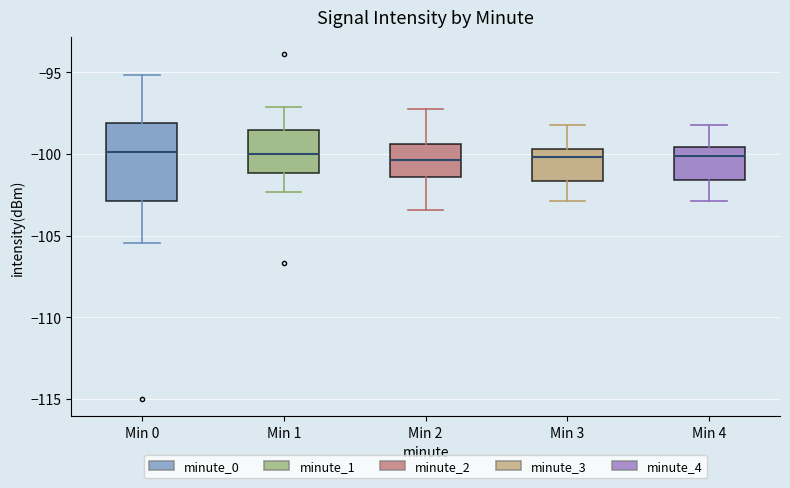

Where does the lower whisker of the box for Min 4 end on the y-axis? The values are not printed on the chart, so give them approximately, as read against the axis.

-103.0